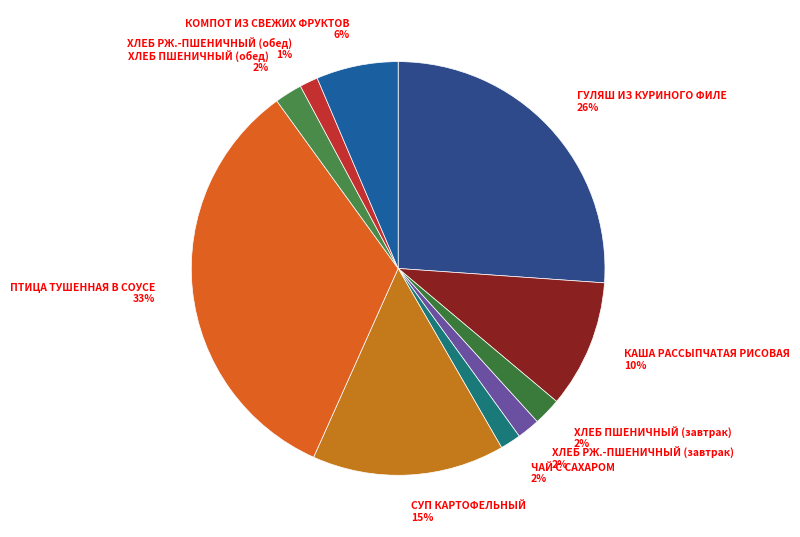

True or false: ЧАЙ С САХАРОМ accounts for 11% of the total.

False